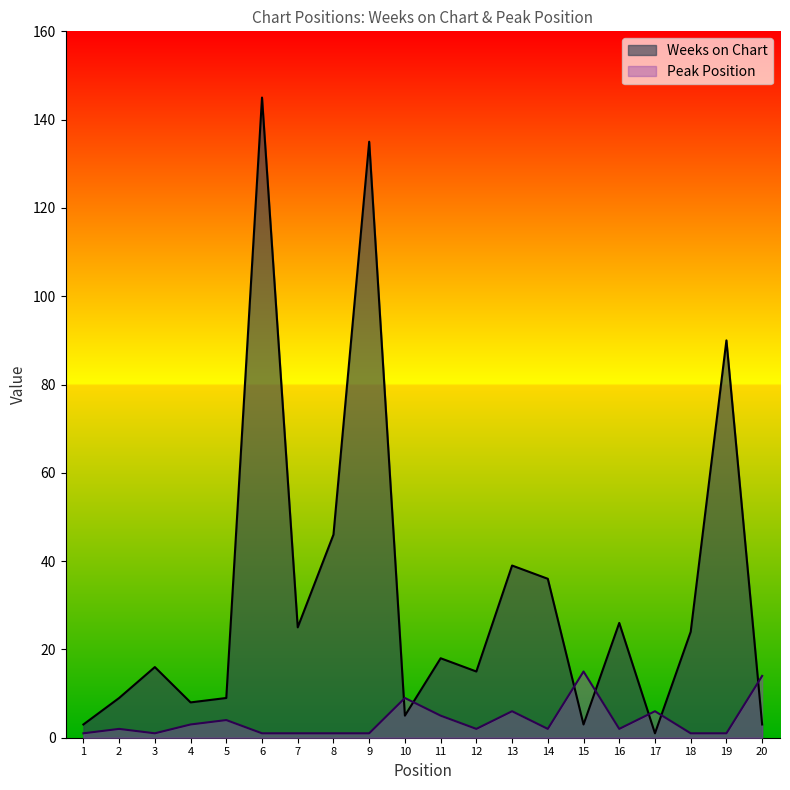

List the series in order of their overall mean, lowest first.

Peak Position, Weeks on Chart